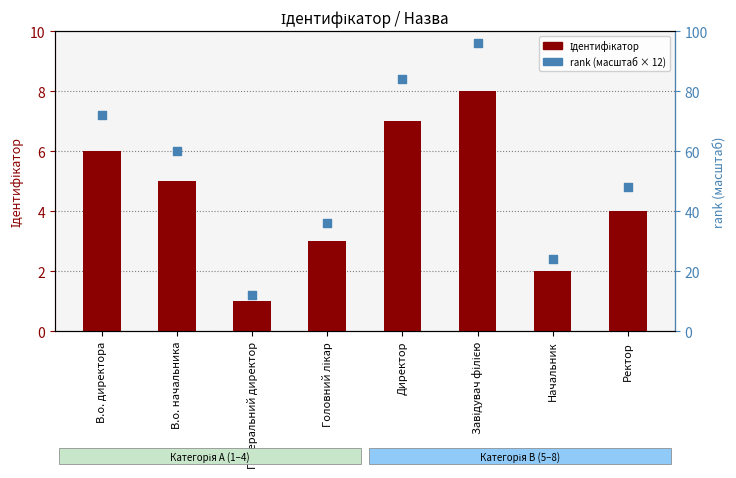

At how many categories does at least one series exceed 60?

3